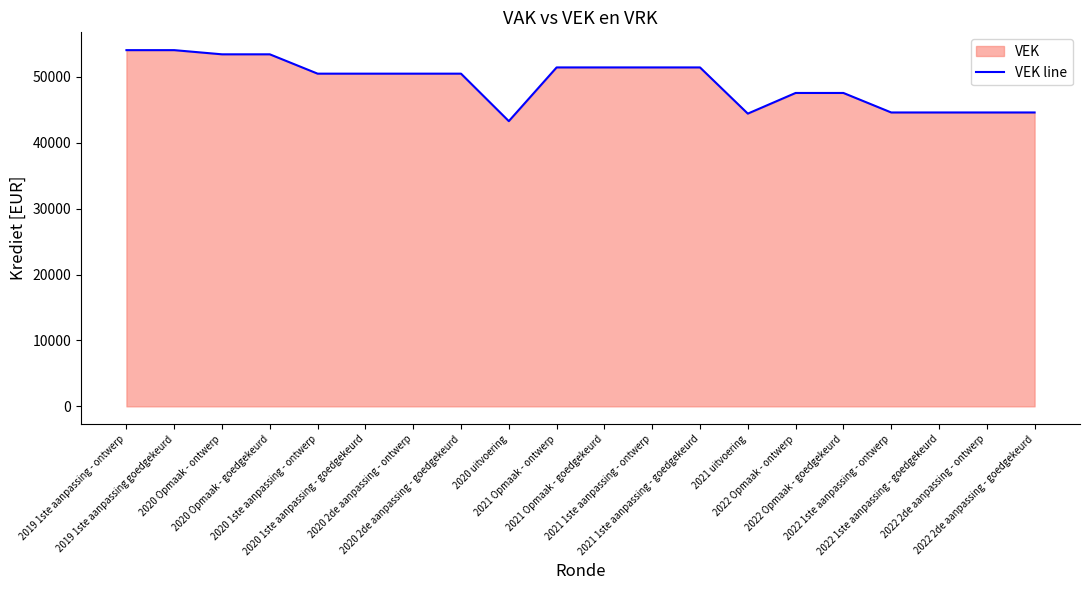

How many data points are above 50498?

8